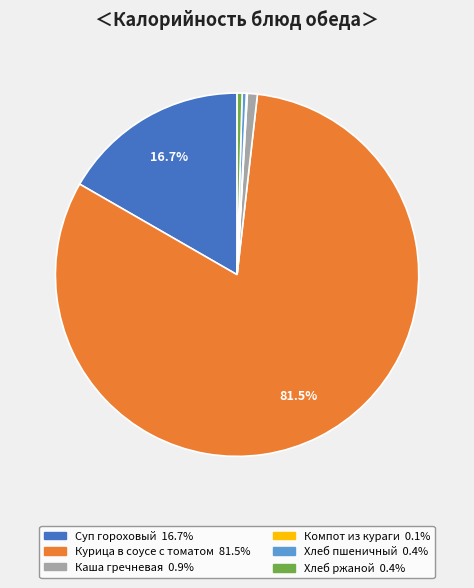

Combined, do Хлеб ржаной and Суп гороховый account for over 50%?

No